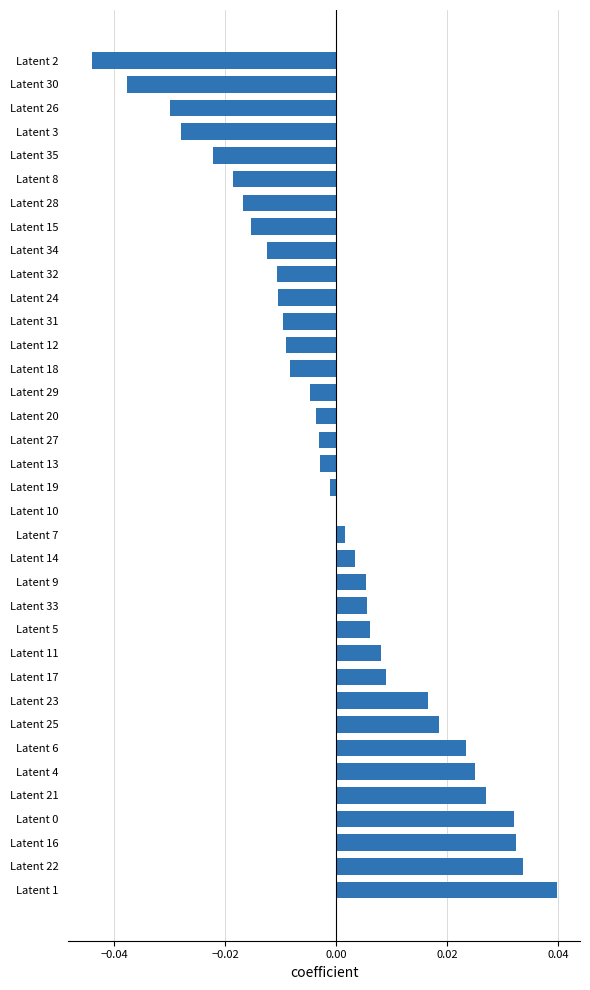

True or false: the data shows -0.0 at Latent 28.

True